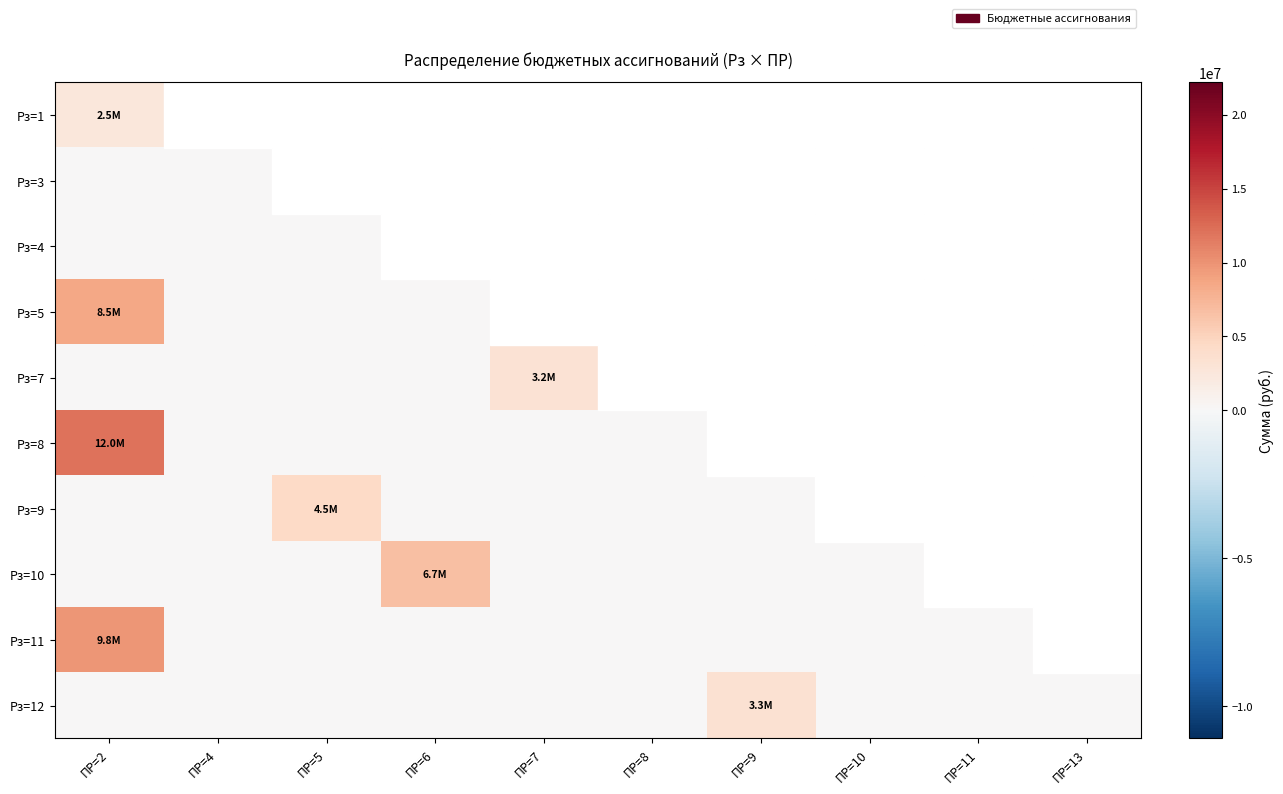

How many categories are shown in the chart?

10